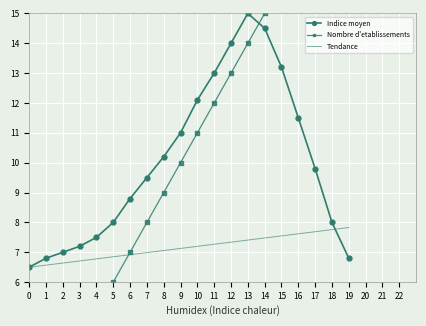

Where does the Indice moyen series first go above 9?

7